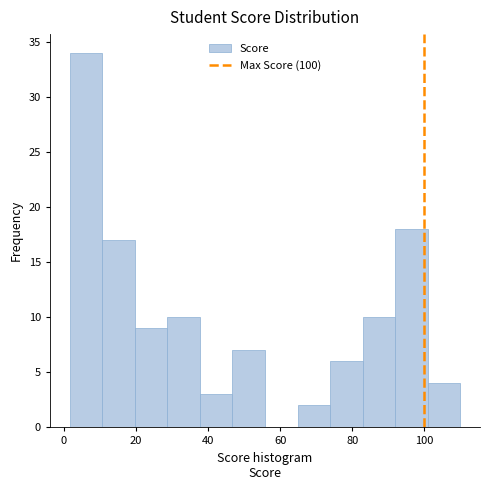

Reading left to right, list every bar in this chart as the range it spans on the x-axis followed by its height. Neither the bar edges nor the heights are printed on the chart, so give them approximately, as read against the axes.

2 to 10: 34
10 to 20: 17
20 to 28: 9
28 to 38: 10
38 to 46: 3
46 to 56: 7
56 to 64: 0
64 to 74: 2
74 to 82: 6
82 to 92: 10
92 to 100: 18
100 to 110: 4